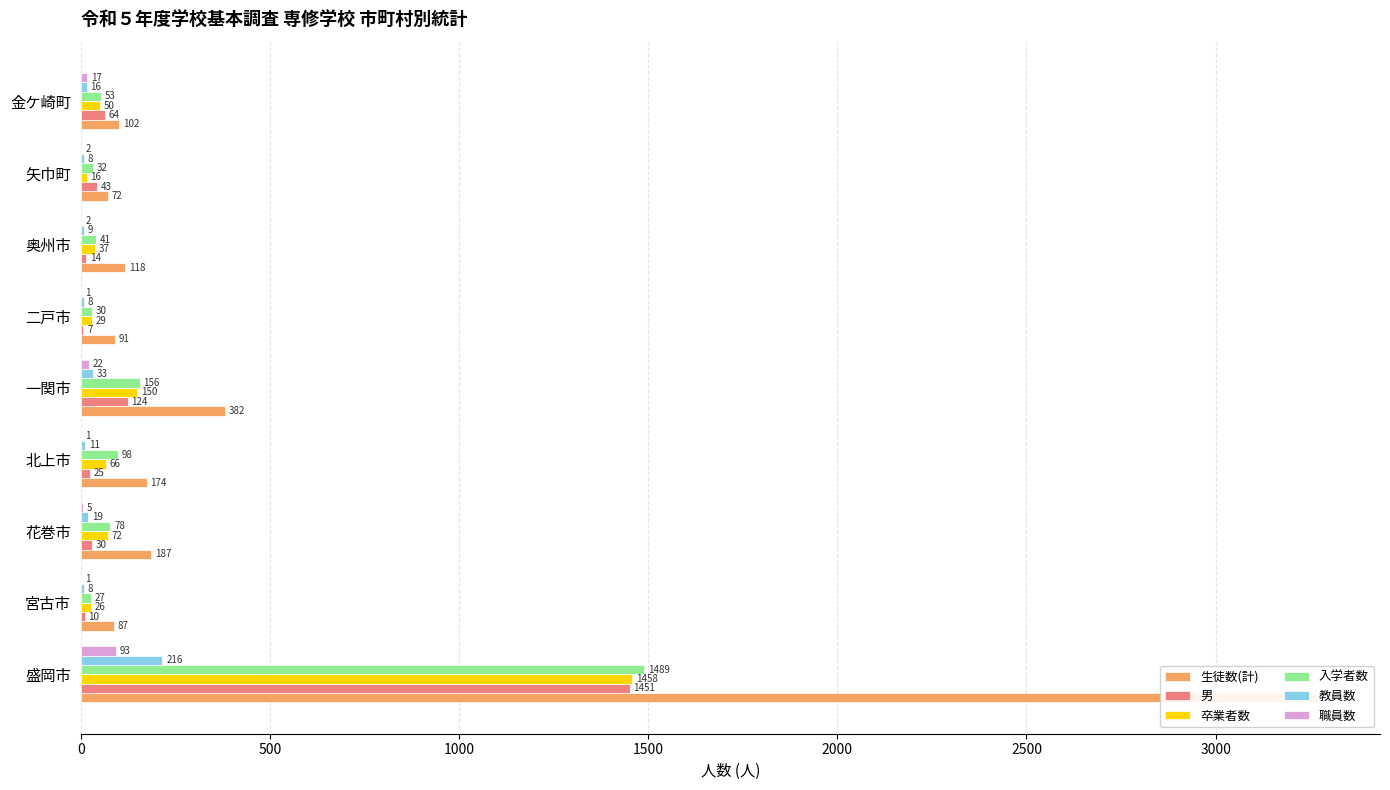

What are all the series names shown in the legend?

生徒数(計), 男, 卒業者数, 入学者数, 教員数, 職員数